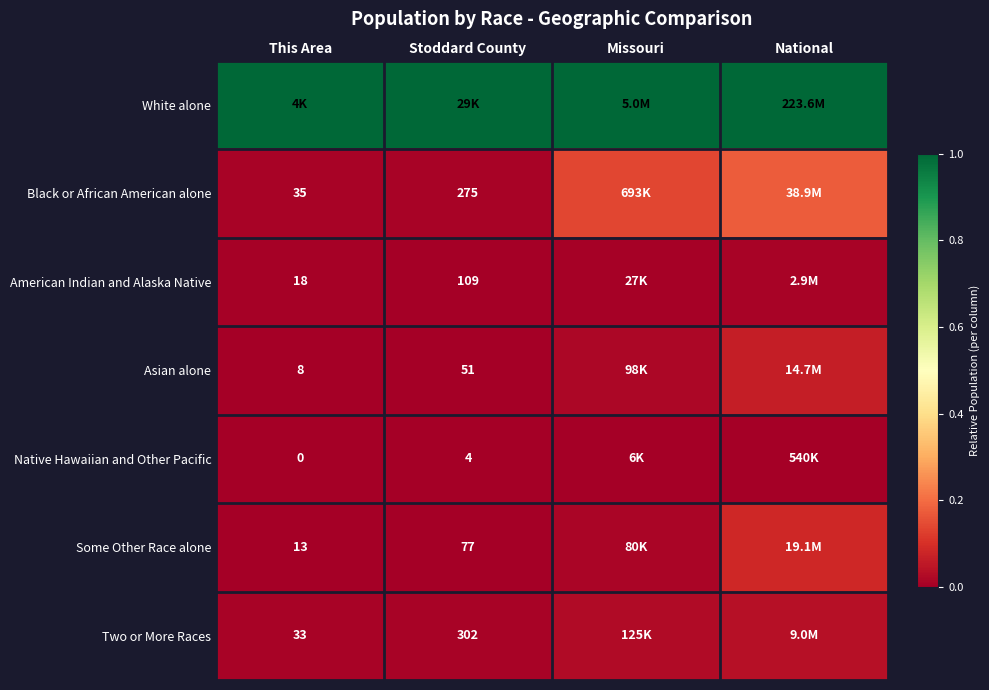

At which category does the chart reach its peak across all series?

This Area